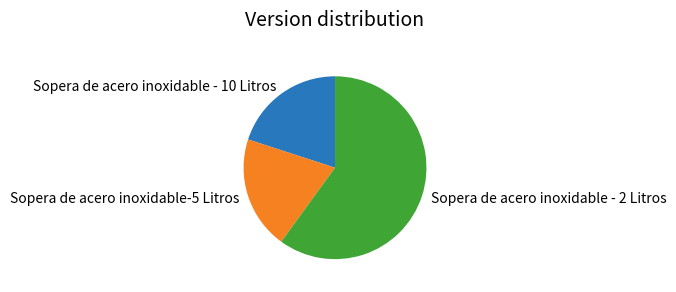

Count the number of slices in the pie.

3